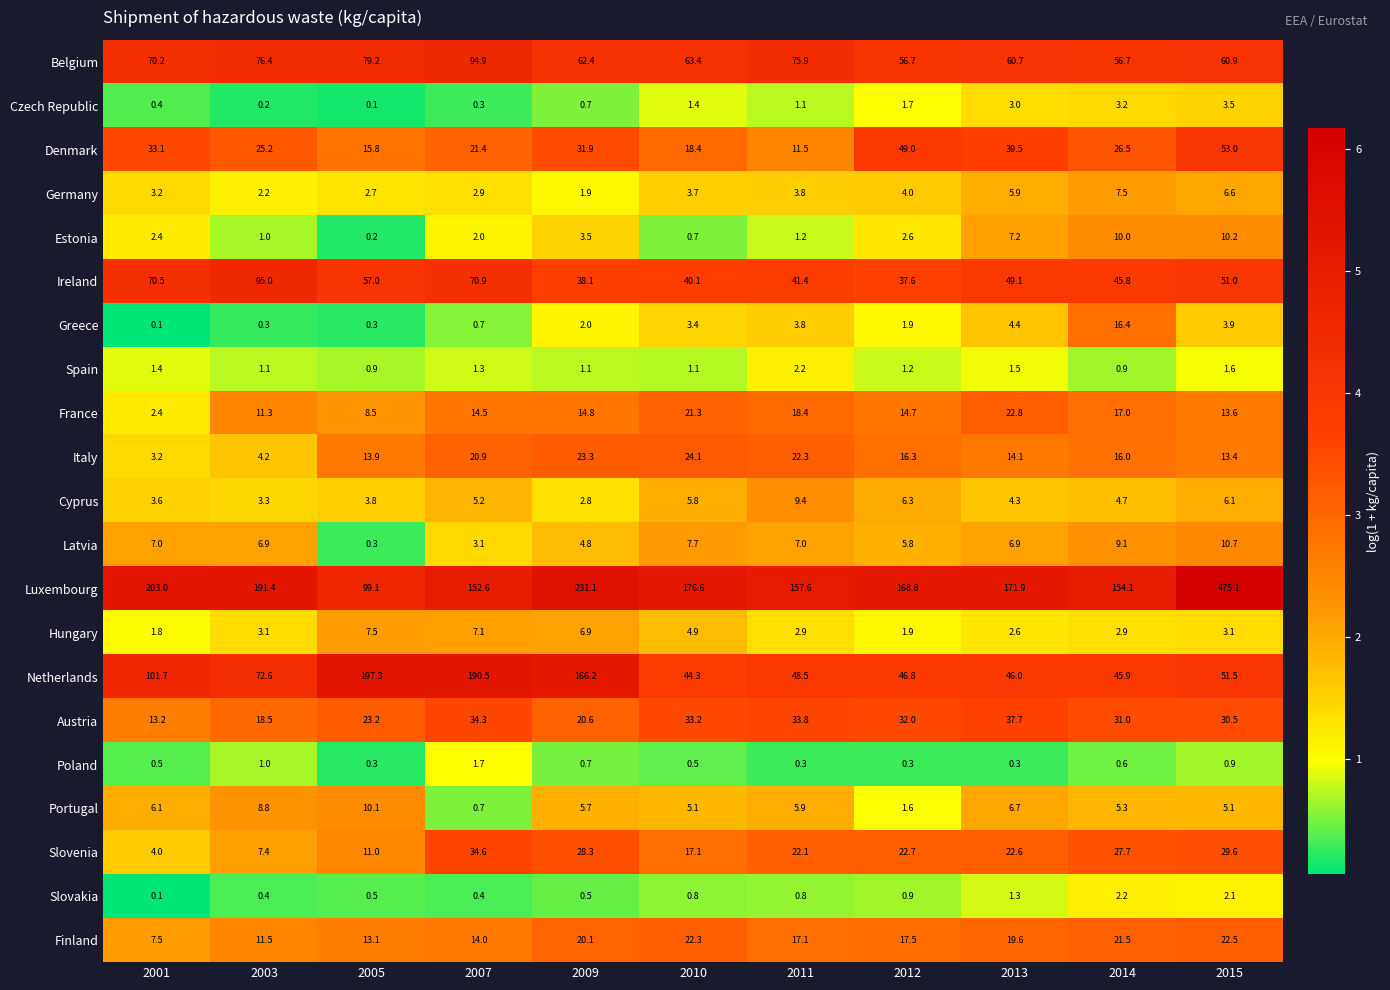

At which category does the chart reach its peak across all series?

2015